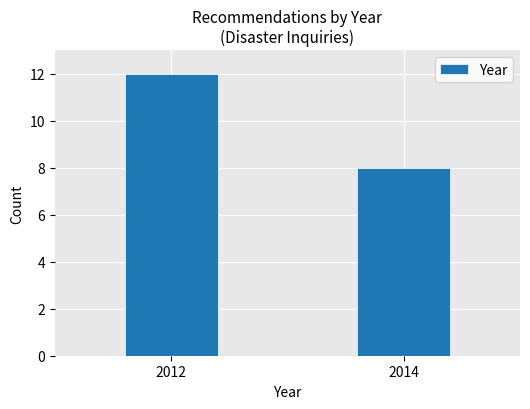

Reading left to right, what are all the values shown in this chart?

2012=12	2014=8